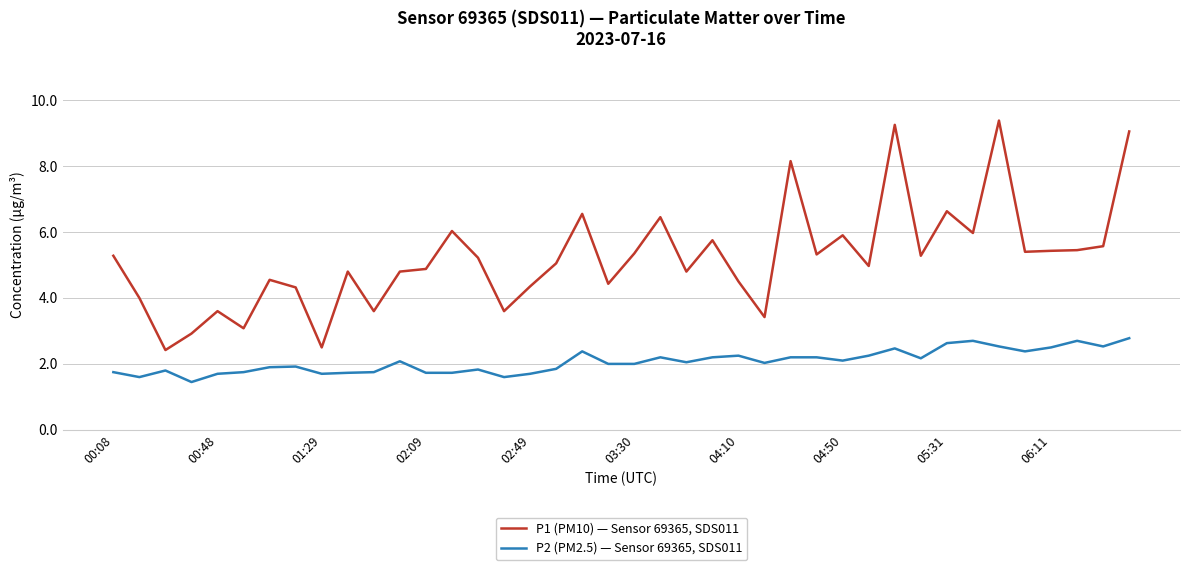

True or false: P2 (PM2.5) — Sensor 69365, SDS011 and P1 (PM10) — Sensor 69365, SDS011 cross at least once.

False